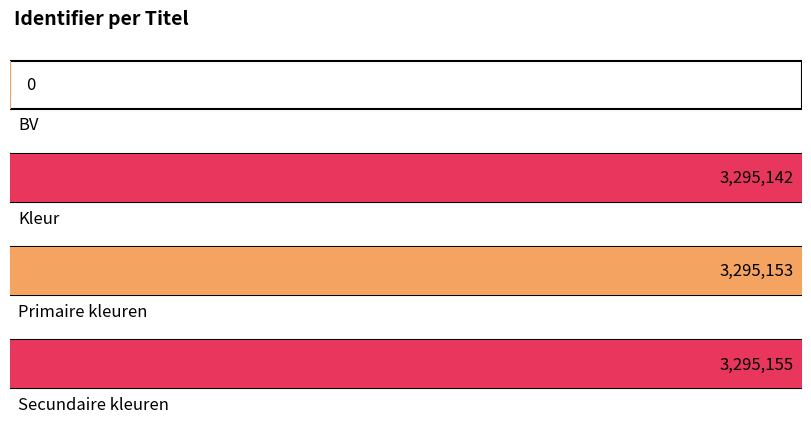

Reading left to right, extract all data points from this chart.

BV=0	Kleur=3295142	Primaire kleuren=3295153	Secundaire kleuren=3295155